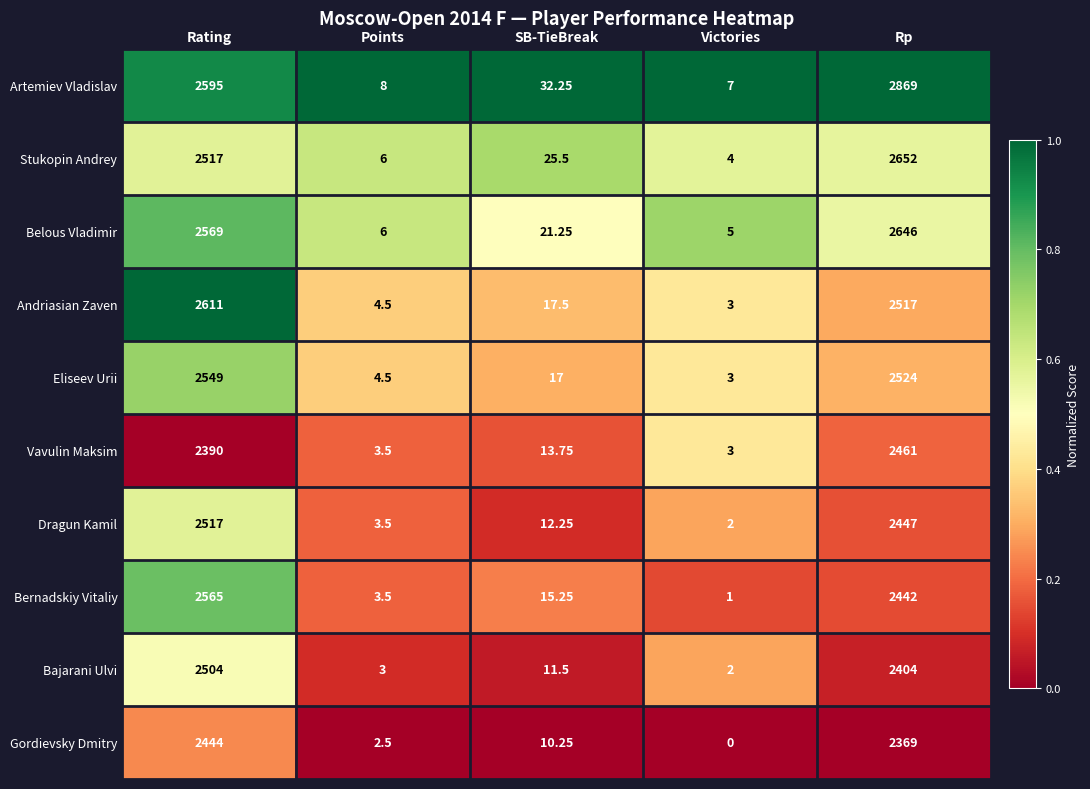

Which category has the lowest value across all series?

Victories